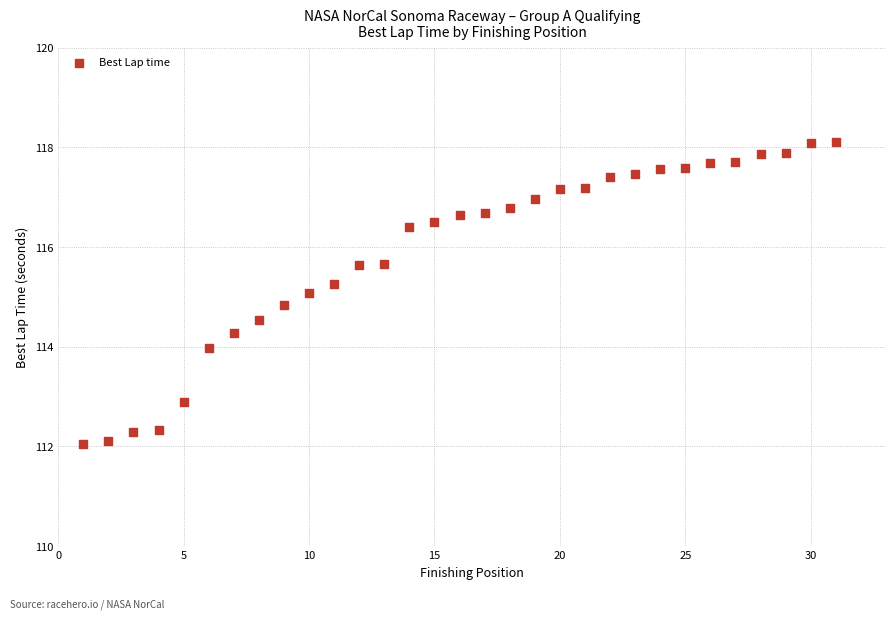

What is the range of Y values (max minus min)?

6.0